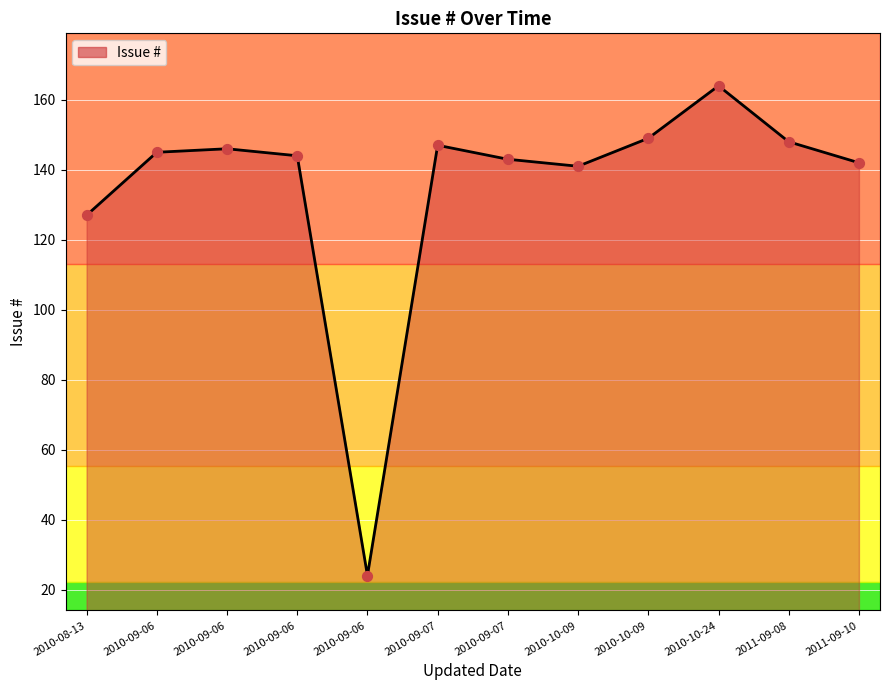

What is the change in value from 2010-10-09 to 2011-09-08?

+7